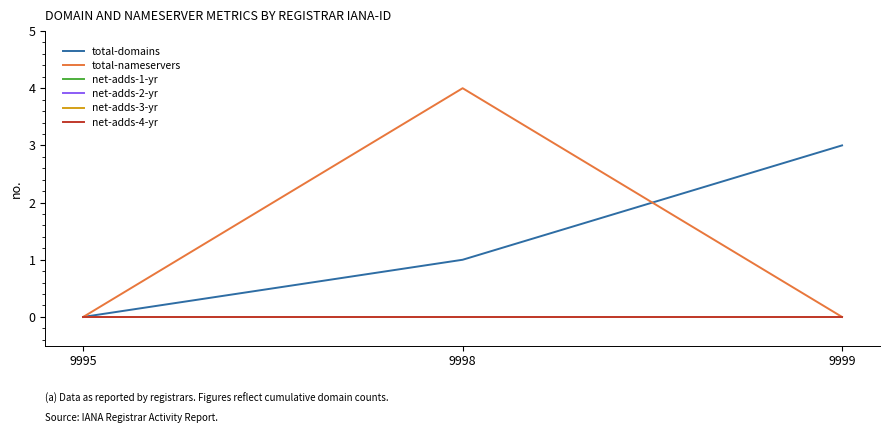

Does the chart display data point markers on the line(s)?

No